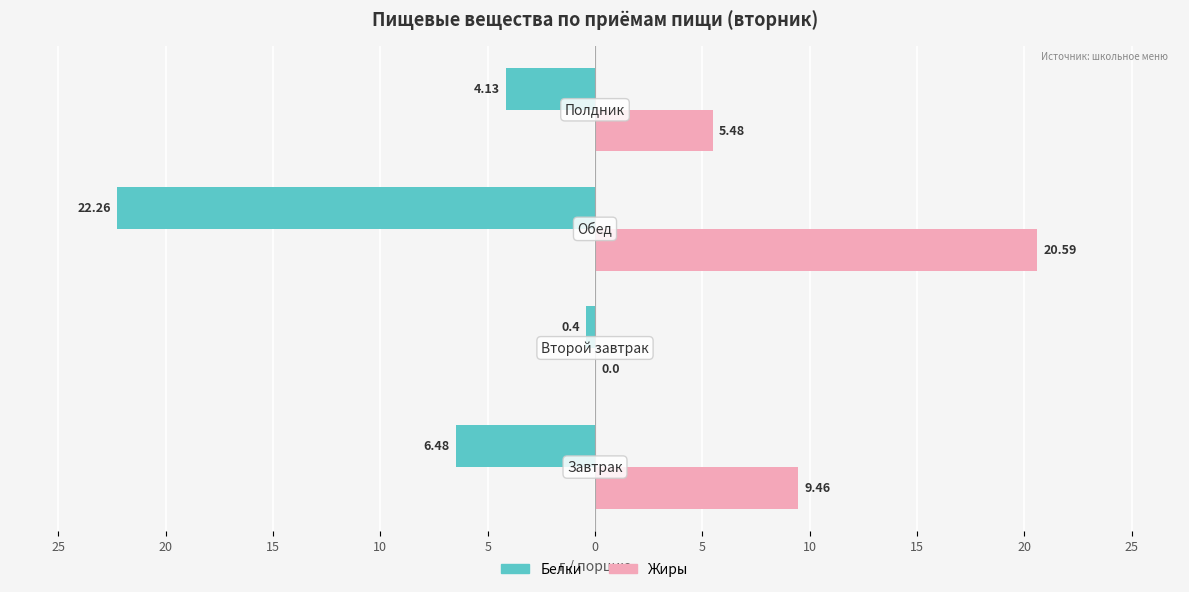

What are all the series names shown in the legend?

Белки, Жиры